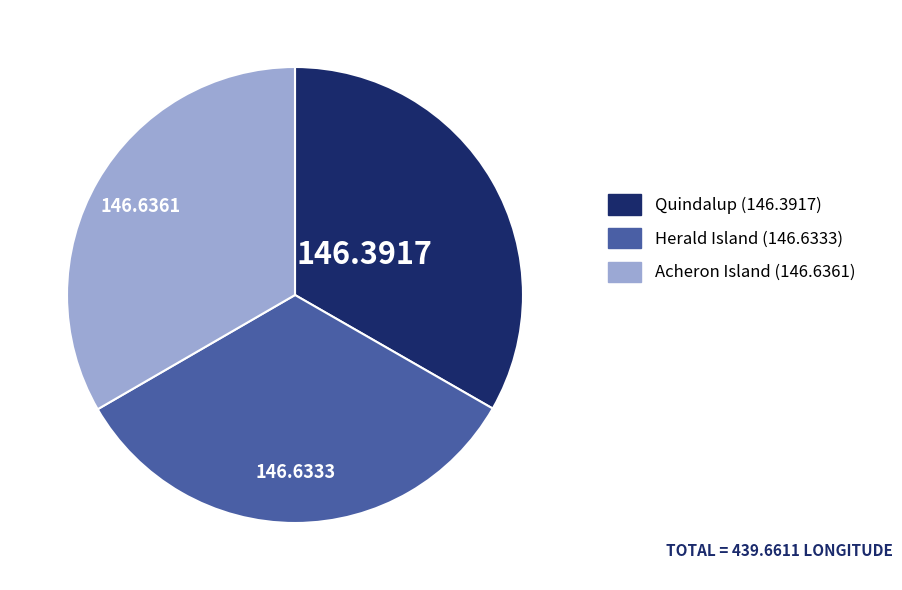

True or false: Quindalup accounts for 33% of the total.

True